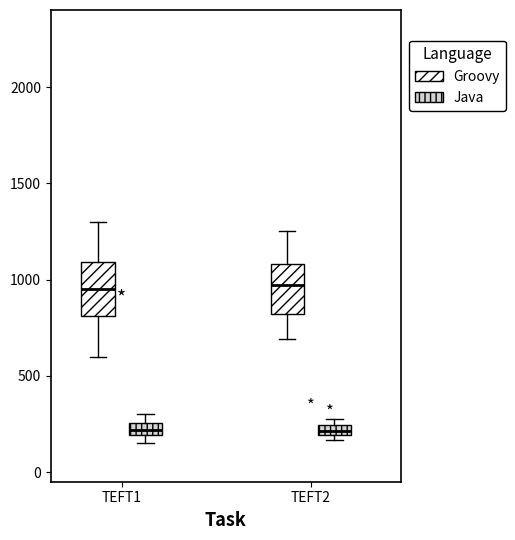

Where does the lower whisker of the box for TEFT2 (Groovy) end on the y-axis? The values are not printed on the chart, so give them approximately, as read against the axis.

700